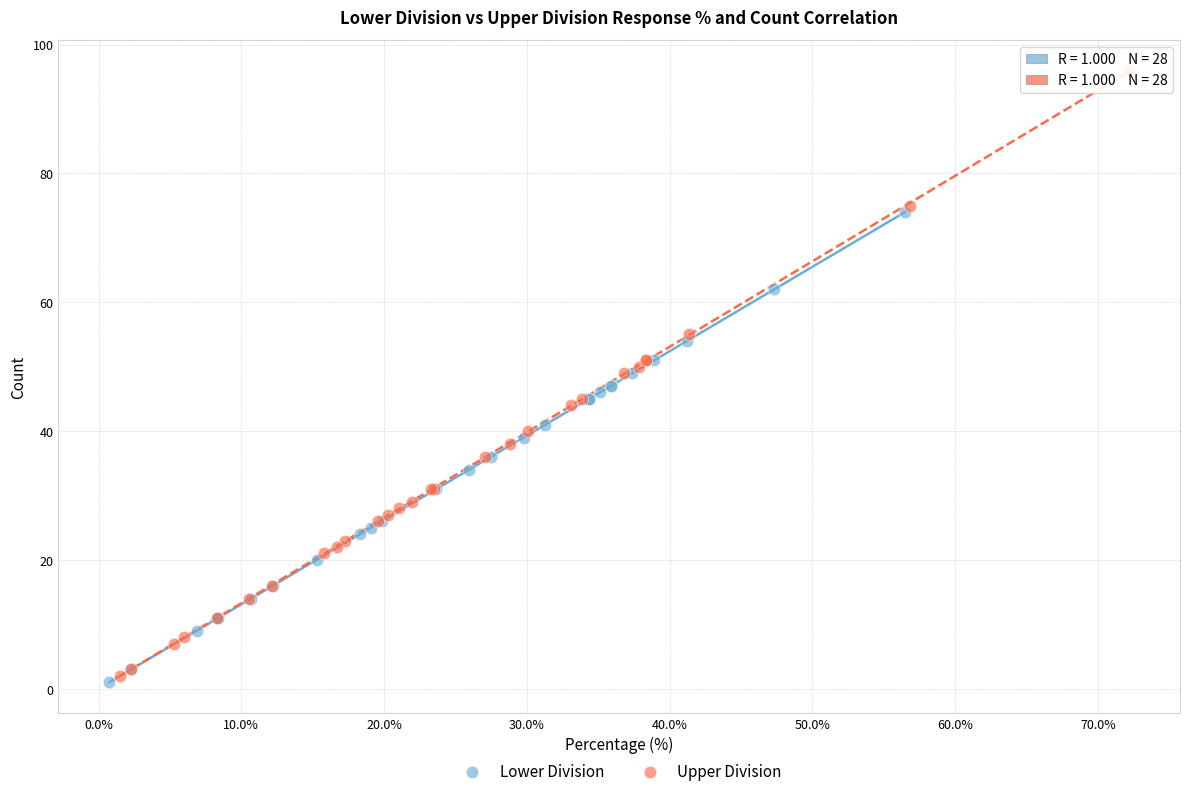

Which series has the largest Y range (max minus min)?

Upper Division